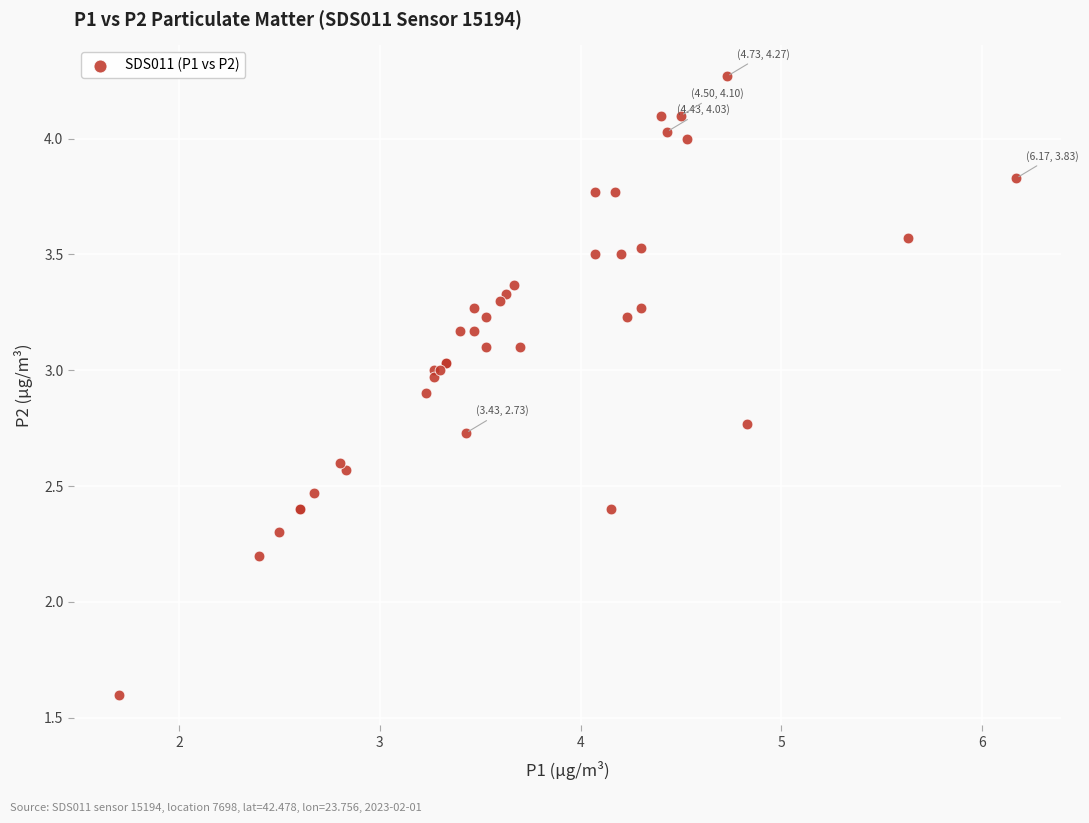

What Y value in the scatter plot is closest to 2?

2.2